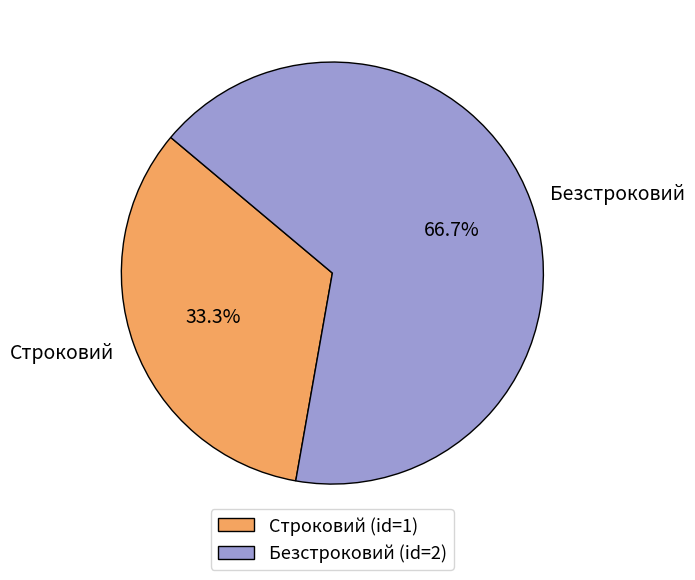

Which slice is the largest?

Безстроковий